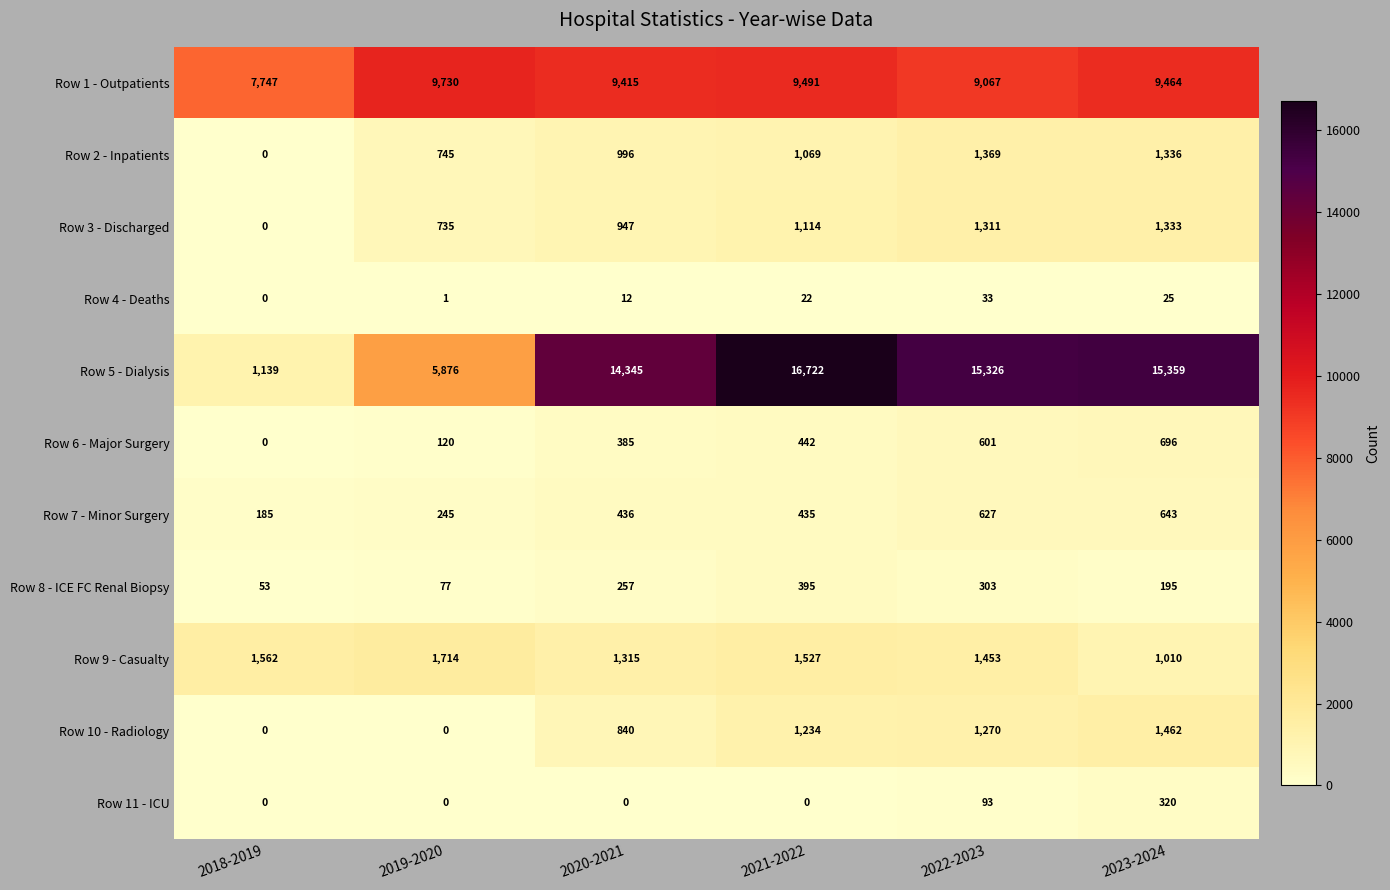

Which category has the highest value in the Row 9 - Casualty series?

2019-2020